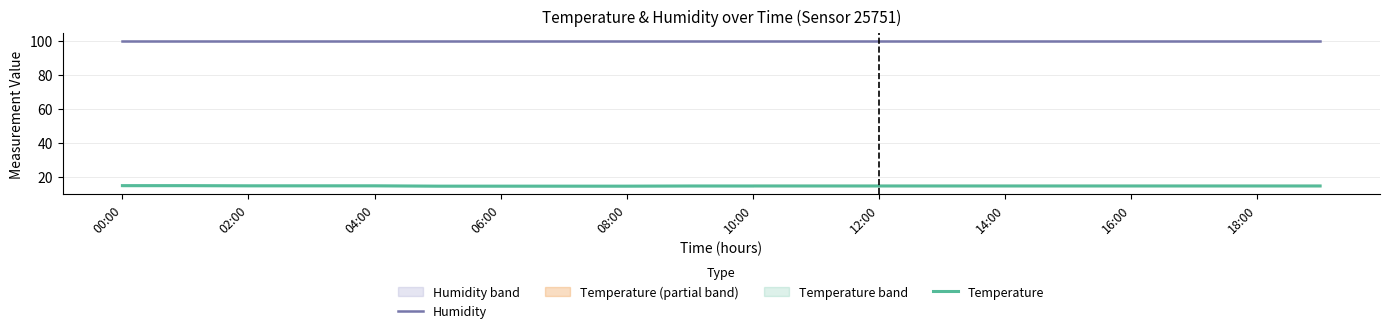

At which category is the sum across all series the highest?

00:00